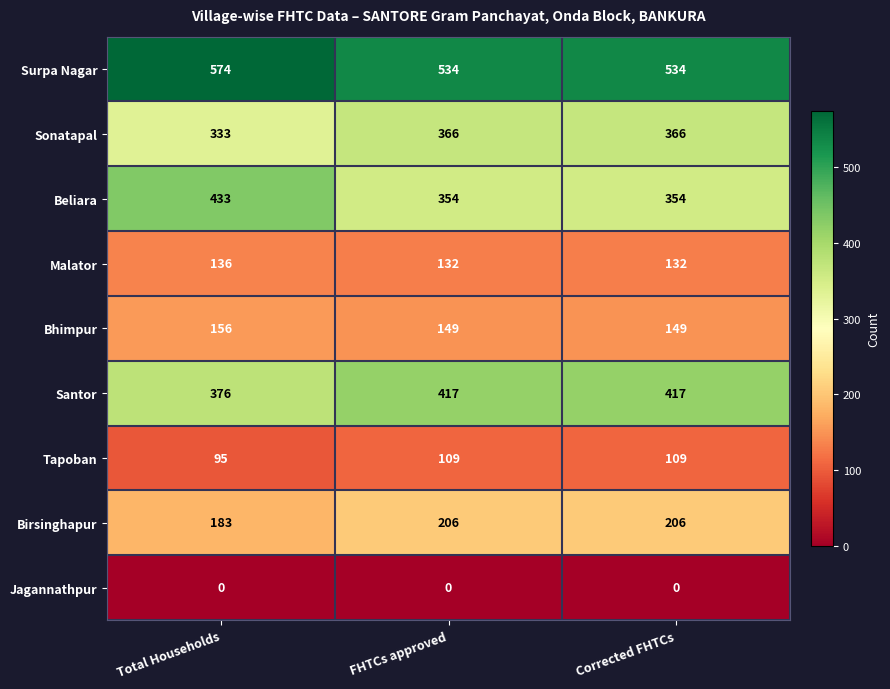

True or false: Sonatapal has a value of 595 at Total Households.

False